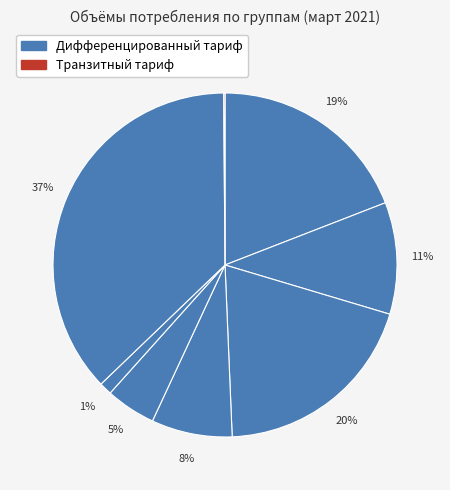

Is there a majority slice in this chart?

No